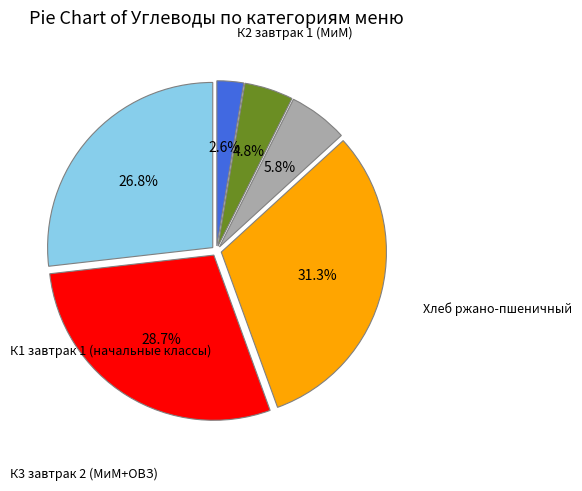

Does any single category account for the majority?

No